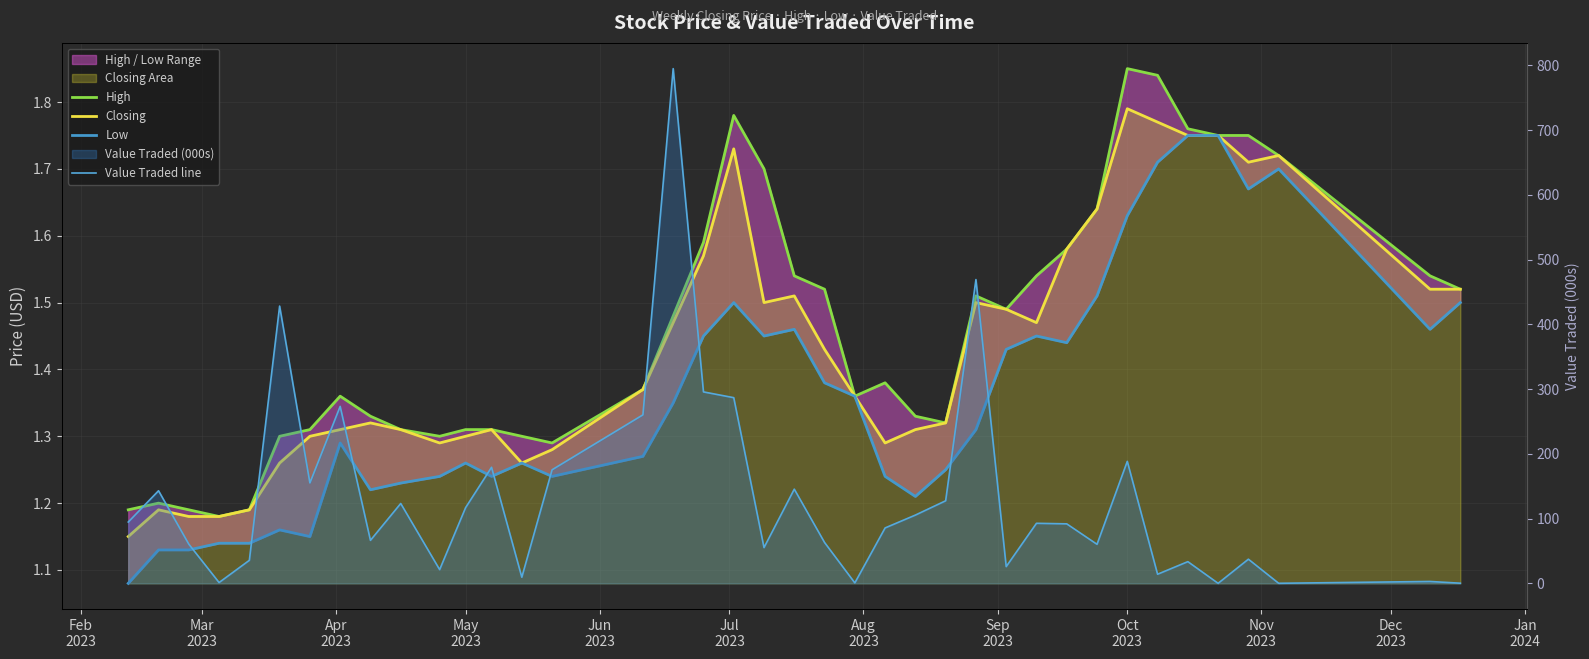

At how many categories does at least one series exceed 314?

3